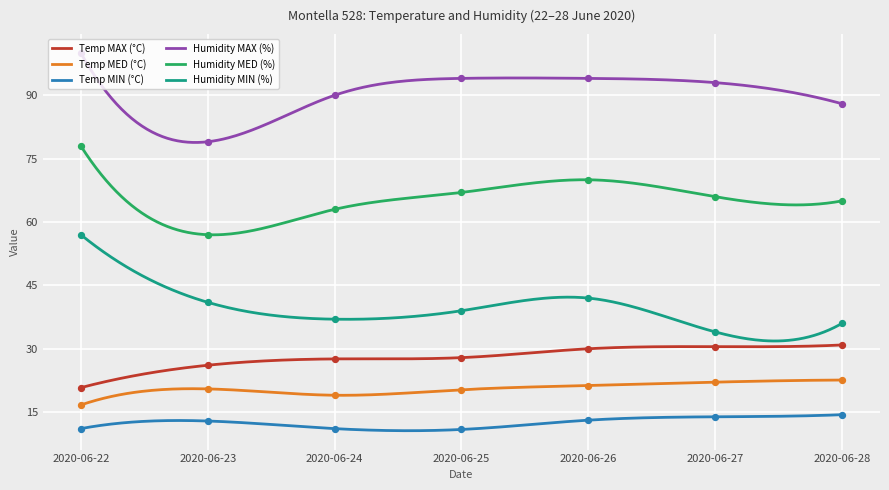

At which category is the sum across all series the highest?

2020-06-22